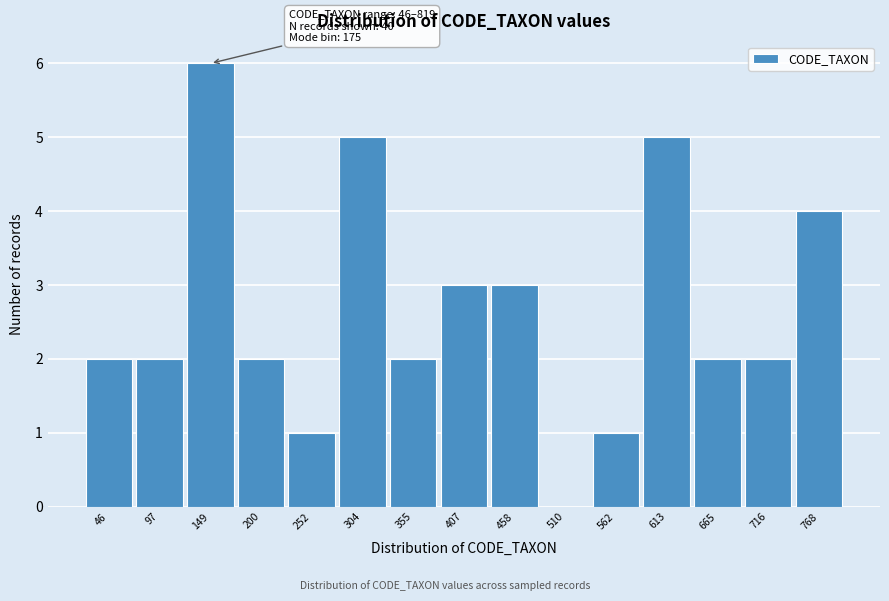

Reading left to right, transcribe all the data shown in this chart.

46=2	97=2	149=6	200=2	252=1	304=5	355=2	407=3	458=3	510=0	562=1	613=5	665=2	716=2	768=4